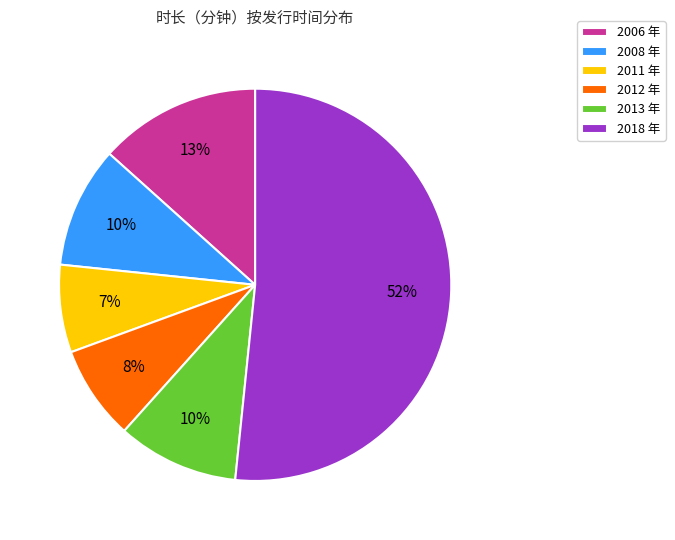

Which category has the biggest portion of the pie?

2018 年